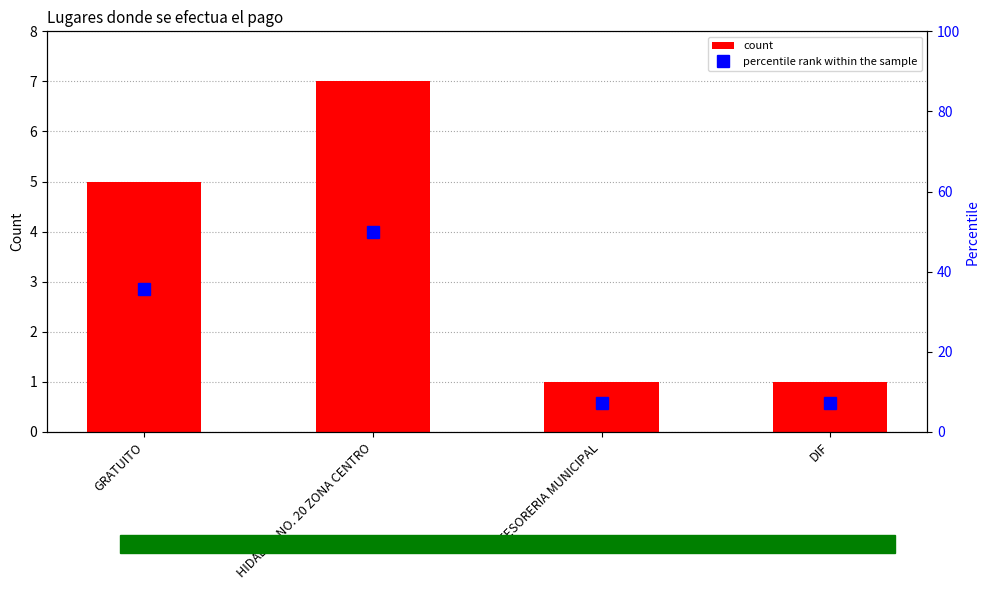

Reading right to left, extract all data points from this chart.

count: 1.0	1.0	7.0	5.0
percentile rank within the sample: 7.1	7.1	50.0	35.7